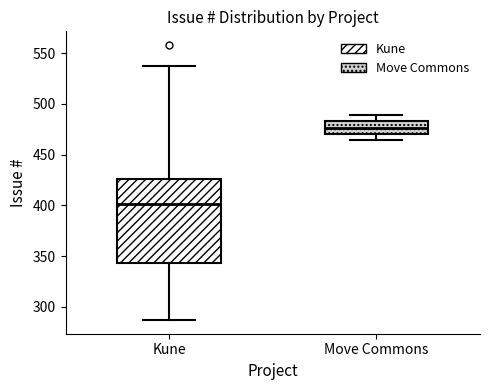

Reading left to right, transcribe this box plot: for each box, give where its median line is, the range the box spans, and where its two whiskers end, as read against the y-axis. The values are not printed on the chart, so give them approximately, as read against the axis.

Kune: median 400, box 345 to 425, whiskers 285 to 535
Move Commons: median 475, box 470 to 485, whiskers 465 to 490